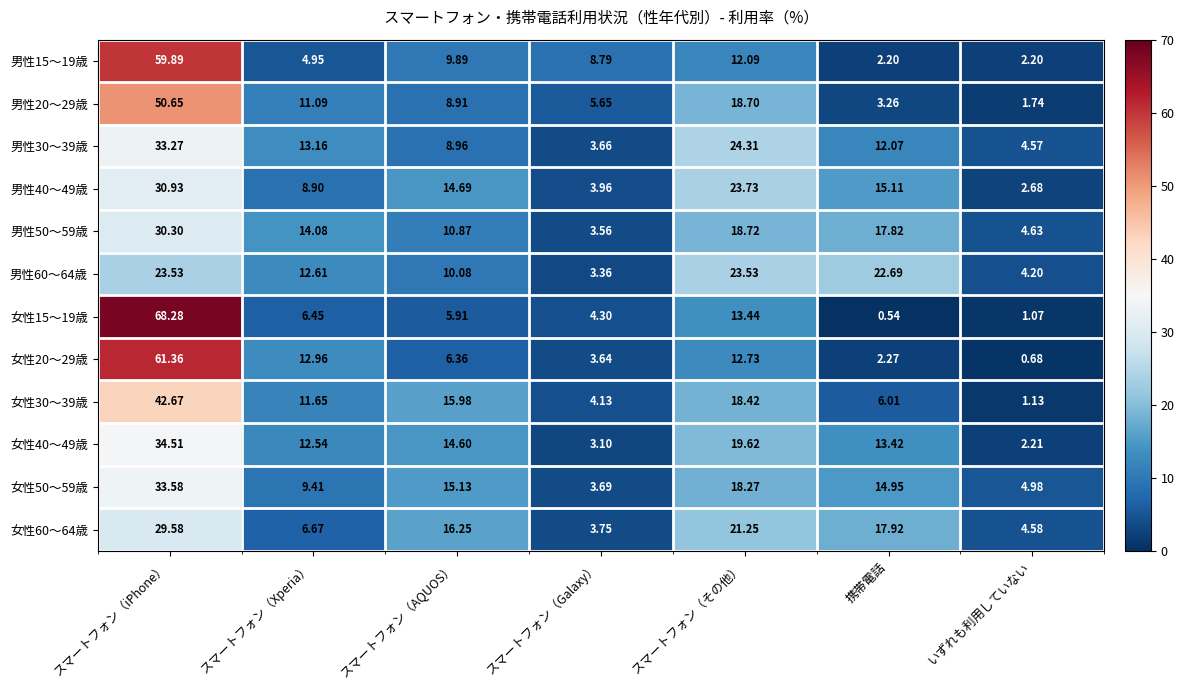

At which category is the sum across all series the highest?

スマートフォン（iPhone）